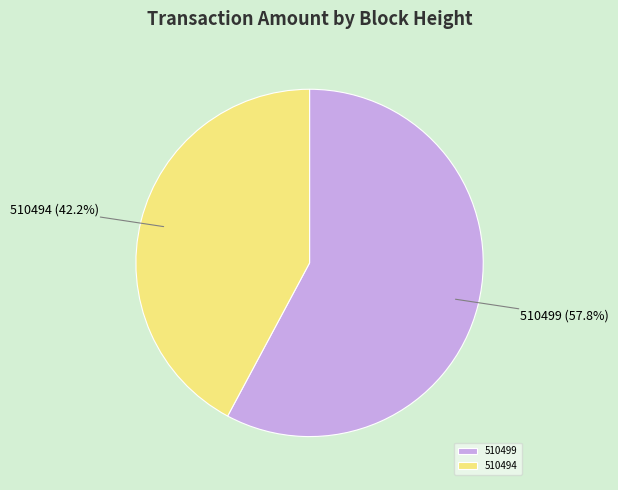

The 510499 slice represents 58% of the pie. True or false?

True